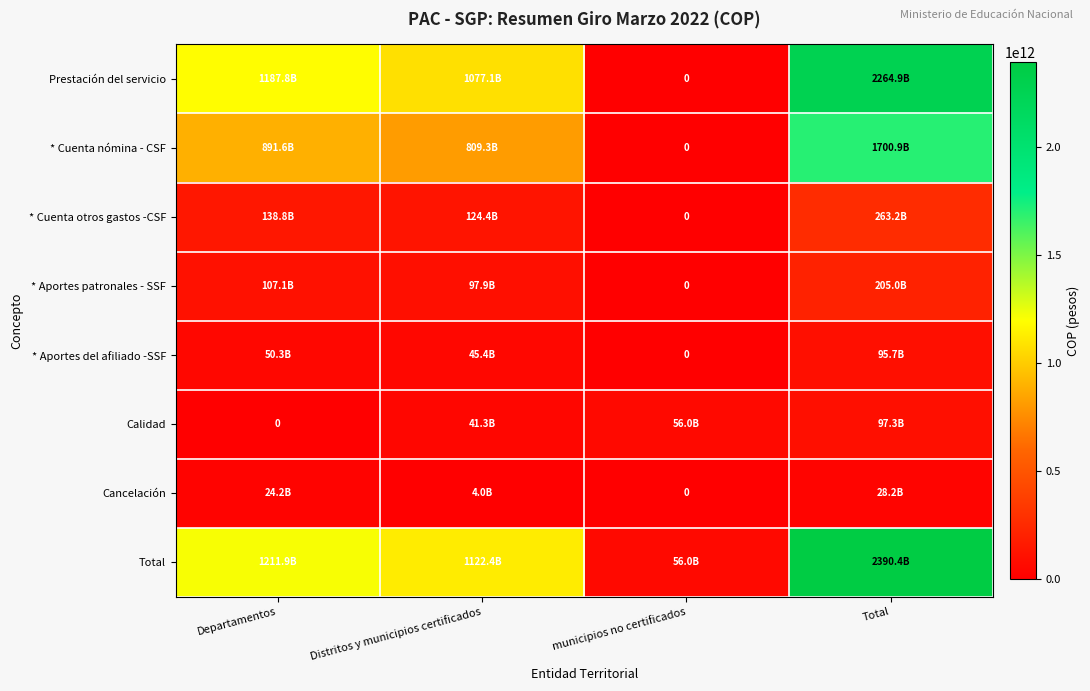

What is the highest value of the * Cuenta otros gastos -CSF series?

263181488879